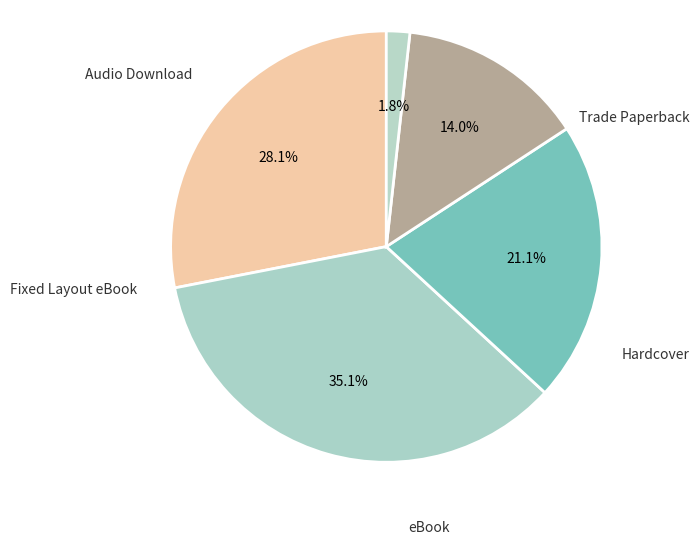

Does Hardcover represent more than half of the total?

No